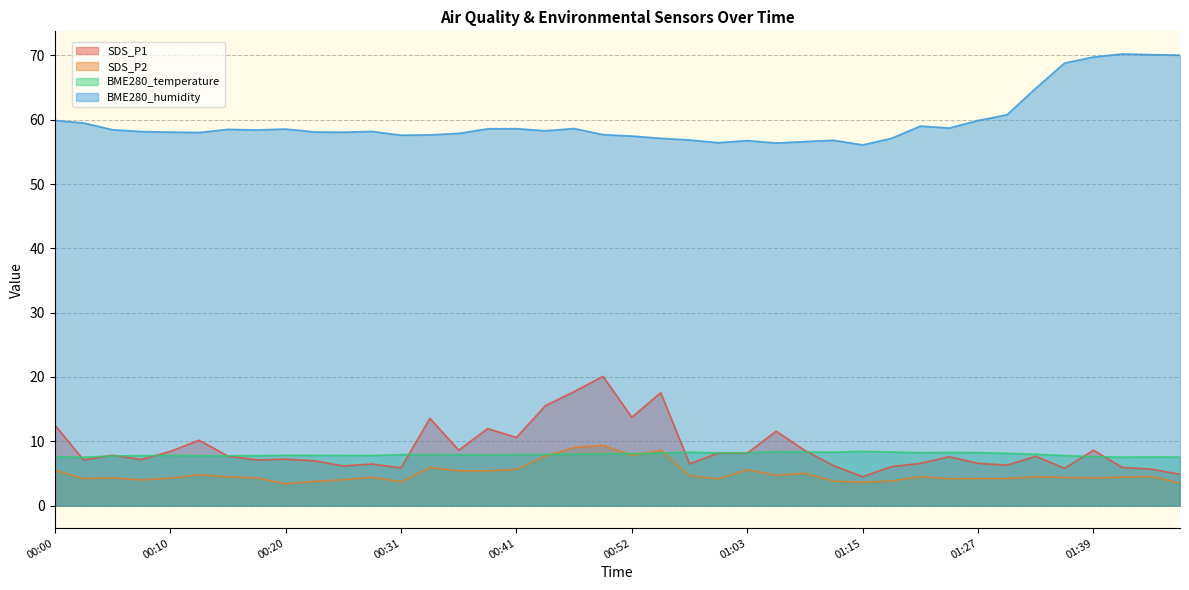

What position from the right is 01:03?

16